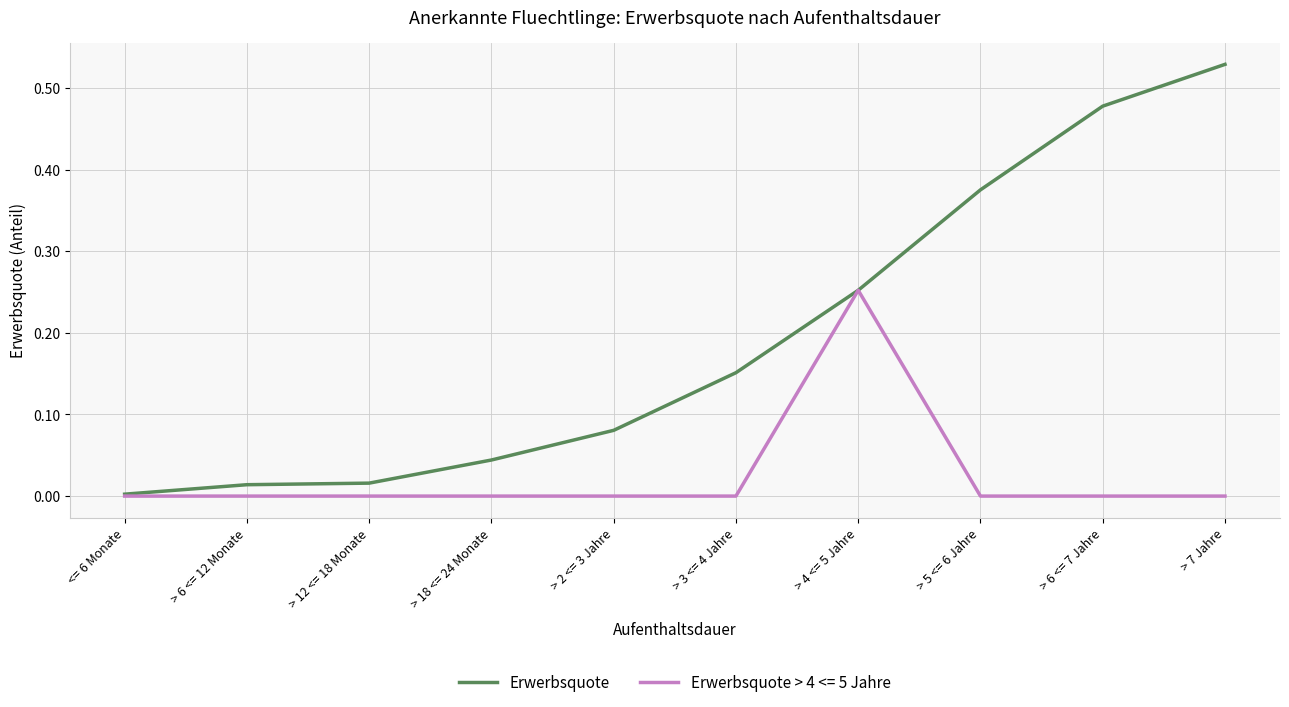

Rank the series by their average value, from highest to lowest.

Erwerbsquote, Erwerbsquote > 4 <= 5 Jahre